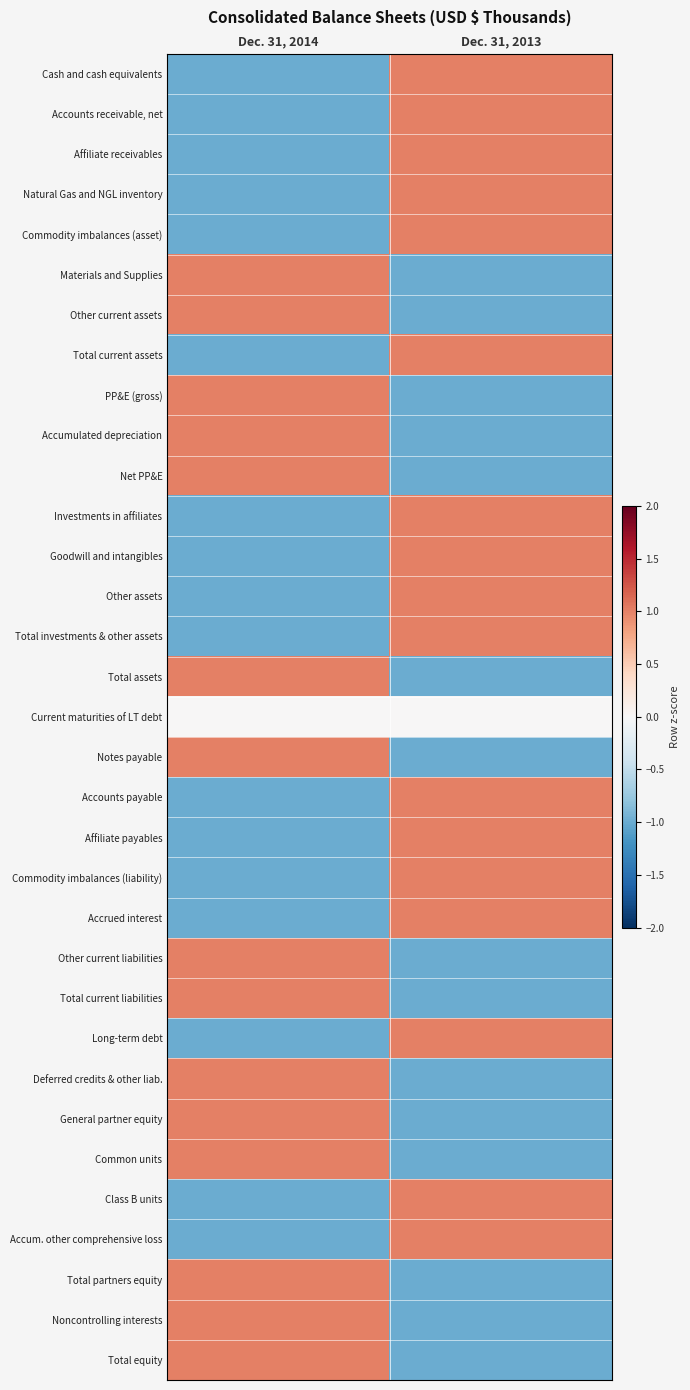

Reading left to right, transcribe all the data shown in this chart.

Cash and cash equivalents: Dec. 31, 2014=-1	Dec. 31, 2013=1
Accounts receivable, net: Dec. 31, 2014=-1	Dec. 31, 2013=1
Affiliate receivables: Dec. 31, 2014=-1	Dec. 31, 2013=1
Natural Gas and NGL inventory: Dec. 31, 2014=-1	Dec. 31, 2013=1
Commodity imbalances (asset): Dec. 31, 2014=-1	Dec. 31, 2013=1
Materials and Supplies: Dec. 31, 2014=1	Dec. 31, 2013=-1
Other current assets: Dec. 31, 2014=1	Dec. 31, 2013=-1
Total current assets: Dec. 31, 2014=-1	Dec. 31, 2013=1
PP&E (gross): Dec. 31, 2014=1	Dec. 31, 2013=-1
Accumulated depreciation: Dec. 31, 2014=1	Dec. 31, 2013=-1
Net PP&E: Dec. 31, 2014=1	Dec. 31, 2013=-1
Investments in affiliates: Dec. 31, 2014=-1	Dec. 31, 2013=1
Goodwill and intangibles: Dec. 31, 2014=-1	Dec. 31, 2013=1
Other assets: Dec. 31, 2014=-1	Dec. 31, 2013=1
Total investments & other assets: Dec. 31, 2014=-1	Dec. 31, 2013=1
Total assets: Dec. 31, 2014=1	Dec. 31, 2013=-1
Current maturities of LT debt: Dec. 31, 2014=0	Dec. 31, 2013=0
Notes payable: Dec. 31, 2014=1	Dec. 31, 2013=-1
Accounts payable: Dec. 31, 2014=-1	Dec. 31, 2013=1
Affiliate payables: Dec. 31, 2014=-1	Dec. 31, 2013=1
Commodity imbalances (liability): Dec. 31, 2014=-1	Dec. 31, 2013=1
Accrued interest: Dec. 31, 2014=-1	Dec. 31, 2013=1
Other current liabilities: Dec. 31, 2014=1	Dec. 31, 2013=-1
Total current liabilities: Dec. 31, 2014=1	Dec. 31, 2013=-1
Long-term debt: Dec. 31, 2014=-1	Dec. 31, 2013=1
Deferred credits & other liab.: Dec. 31, 2014=1	Dec. 31, 2013=-1
General partner equity: Dec. 31, 2014=1	Dec. 31, 2013=-1
Common units: Dec. 31, 2014=1	Dec. 31, 2013=-1
Class B units: Dec. 31, 2014=-1	Dec. 31, 2013=1
Accum. other comprehensive loss: Dec. 31, 2014=-1	Dec. 31, 2013=1
Total partners equity: Dec. 31, 2014=1	Dec. 31, 2013=-1
Noncontrolling interests: Dec. 31, 2014=1	Dec. 31, 2013=-1
Total equity: Dec. 31, 2014=1	Dec. 31, 2013=-1